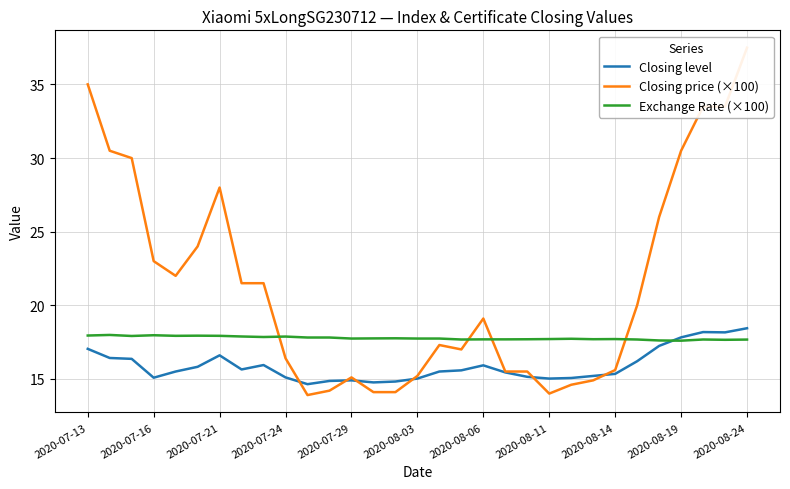

What is the lowest value of the Exchange Rate (×100) series?

17.6